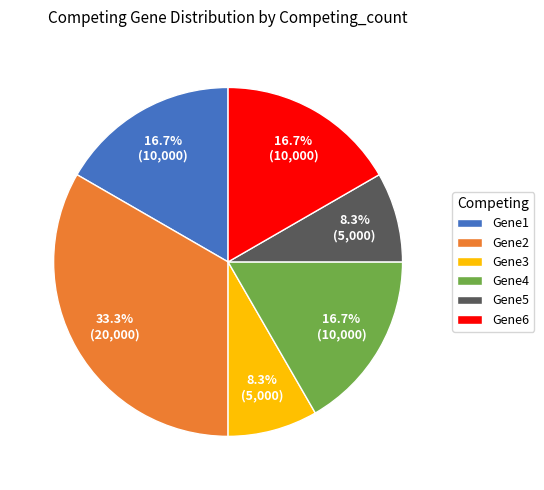

What is the largest slice in the pie chart?

Gene2